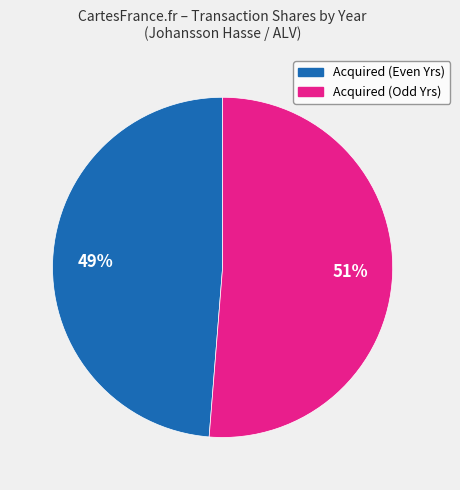

Does any single category account for the majority?

Yes